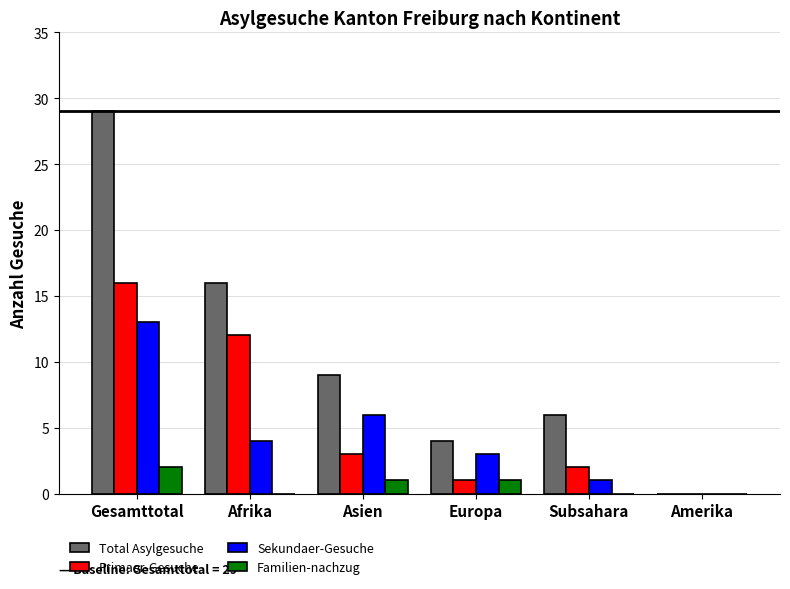

What is the sum of the Primaer-Gesuche values at Afrika and Europa?

13